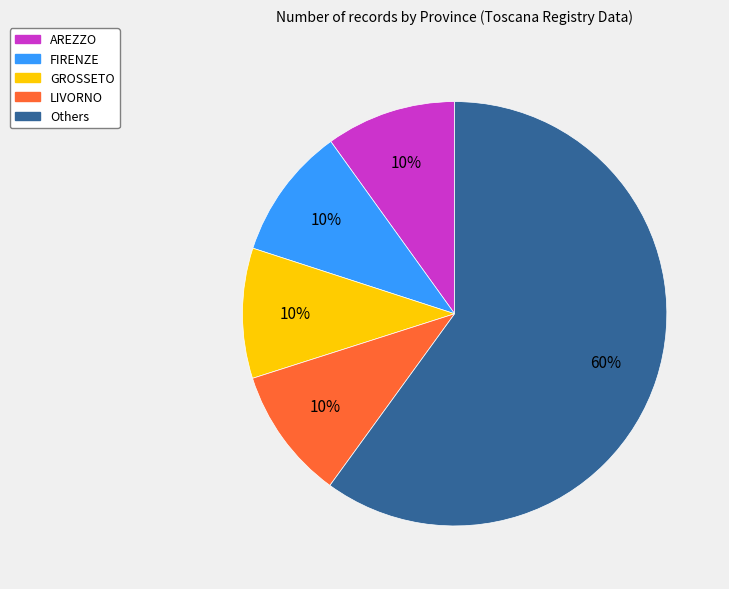

Does any single category account for the majority?

Yes